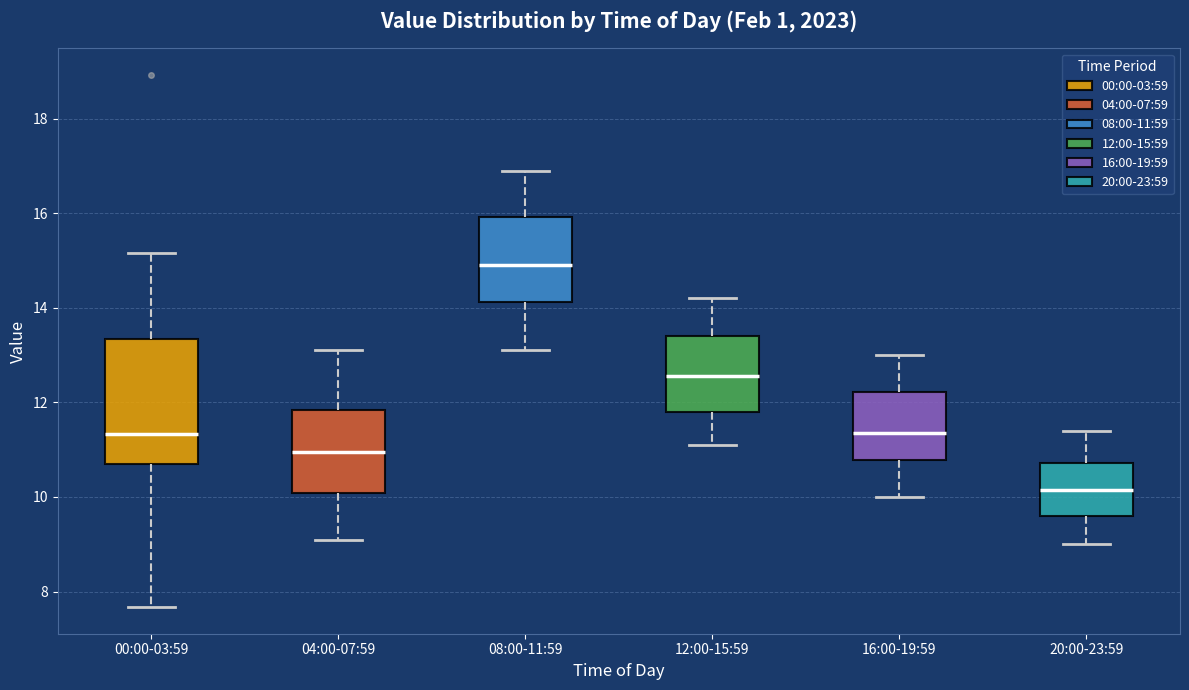

Which box has the lowest median line?

20:00-23:59